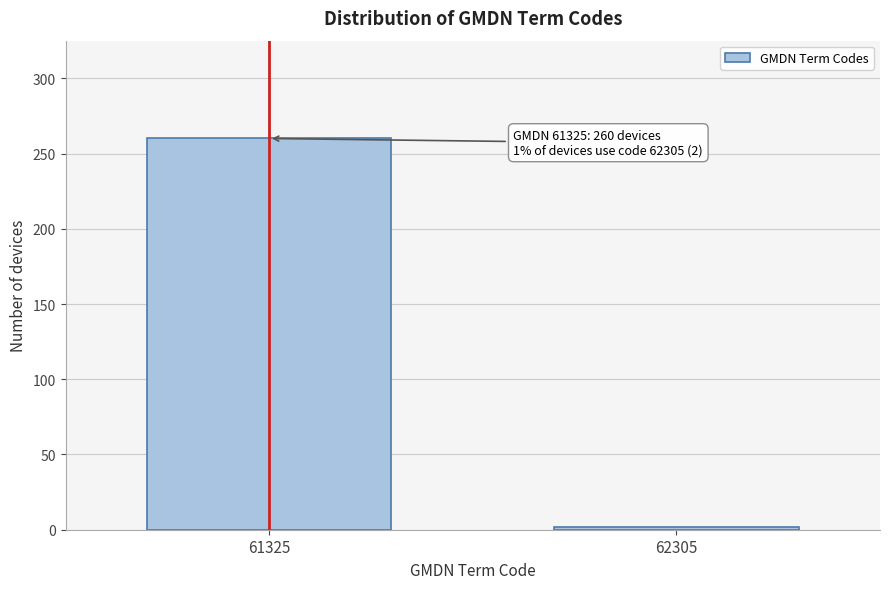

Reading left to right, extract all data points from this chart.

260	2